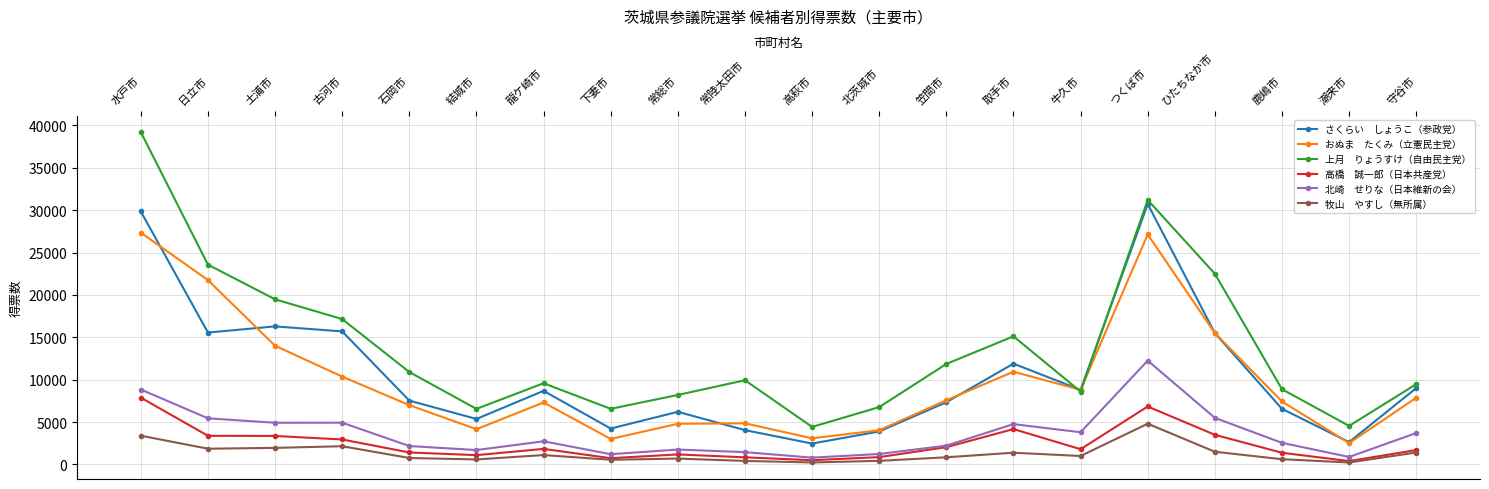

What is the label of the 18th point from the left?

鹿嶋市